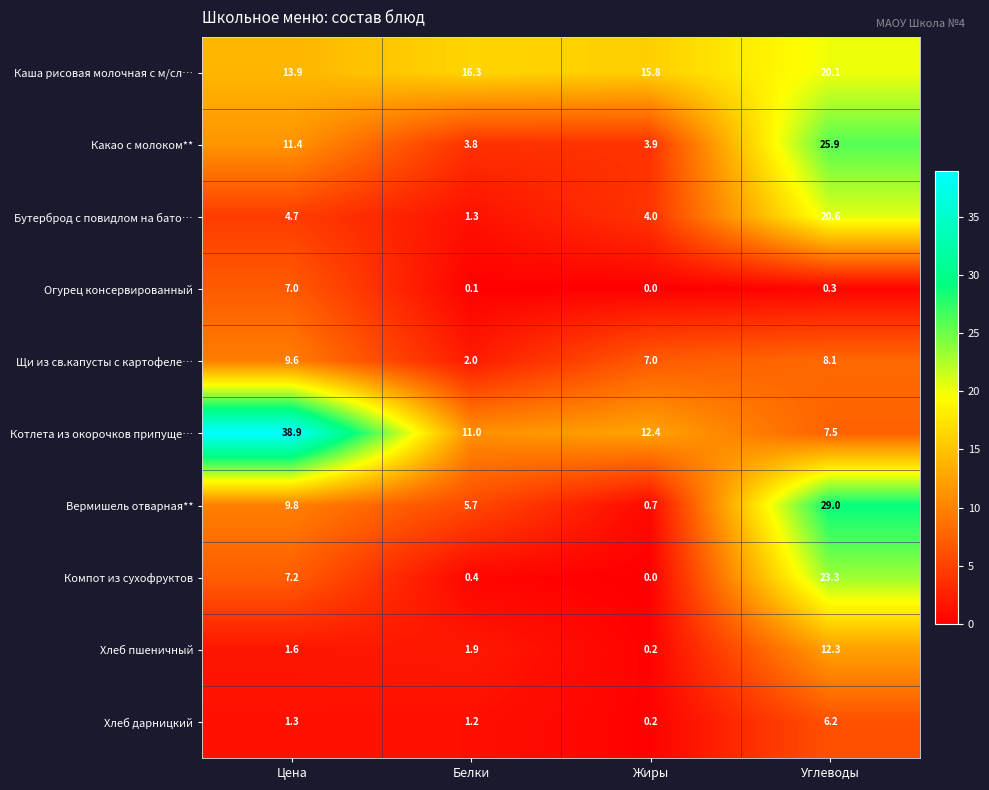

Rank the series by their maximum value, from highest to lowest.

Котлета из окорочков припуще…, Вермишель отварная**, Какао с молоком**, Компот из сухофруктов, Бутерброд с повидлом на бато…, Каша рисовая молочная с м/сл…, Хлеб пшеничный, Щи из св.капусты с картофеле…, Огурец консервированный, Хлеб дарницкий